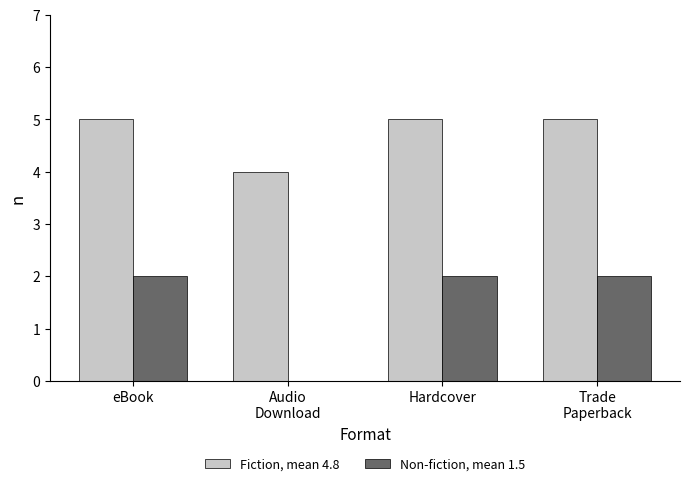

What is the total value across all series at Hardcover?

7